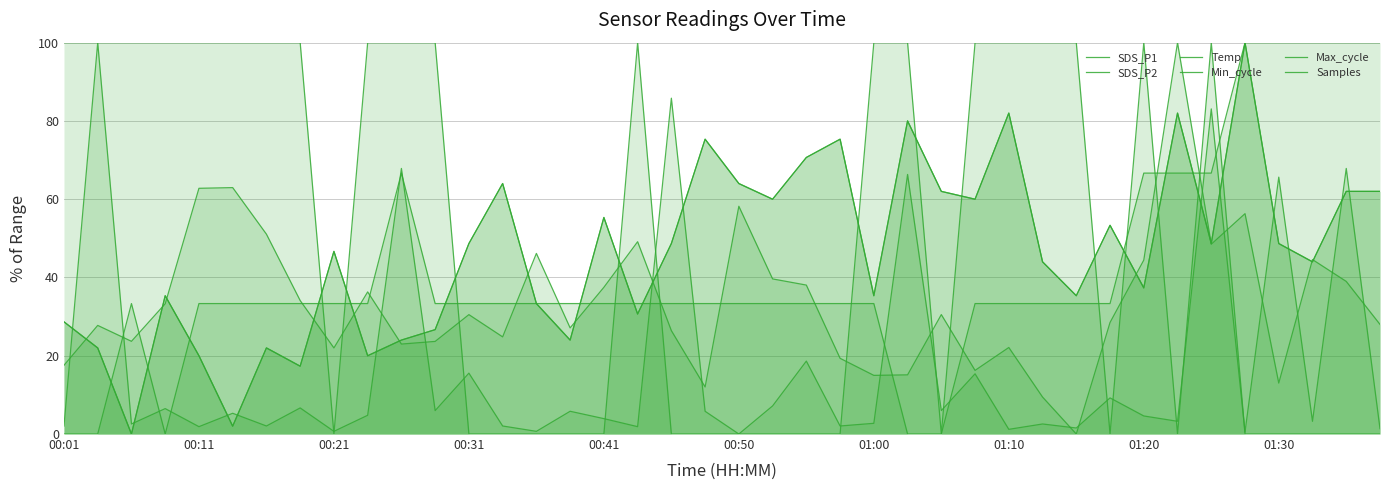

How many data points in SDS_P2 are less than 48?

20